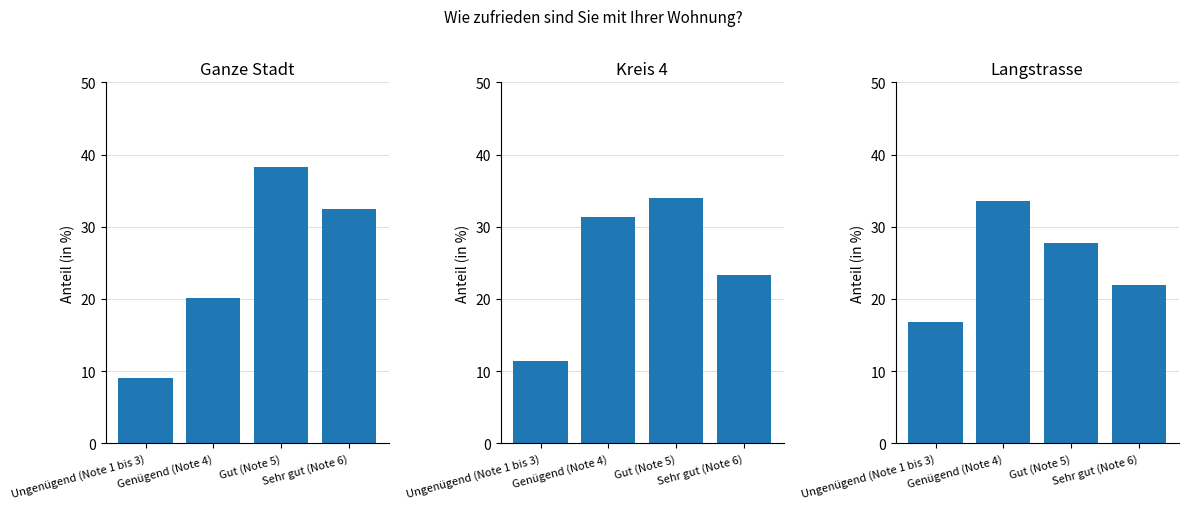

At which category is the sum across all series the highest?

Gut (Note 5)